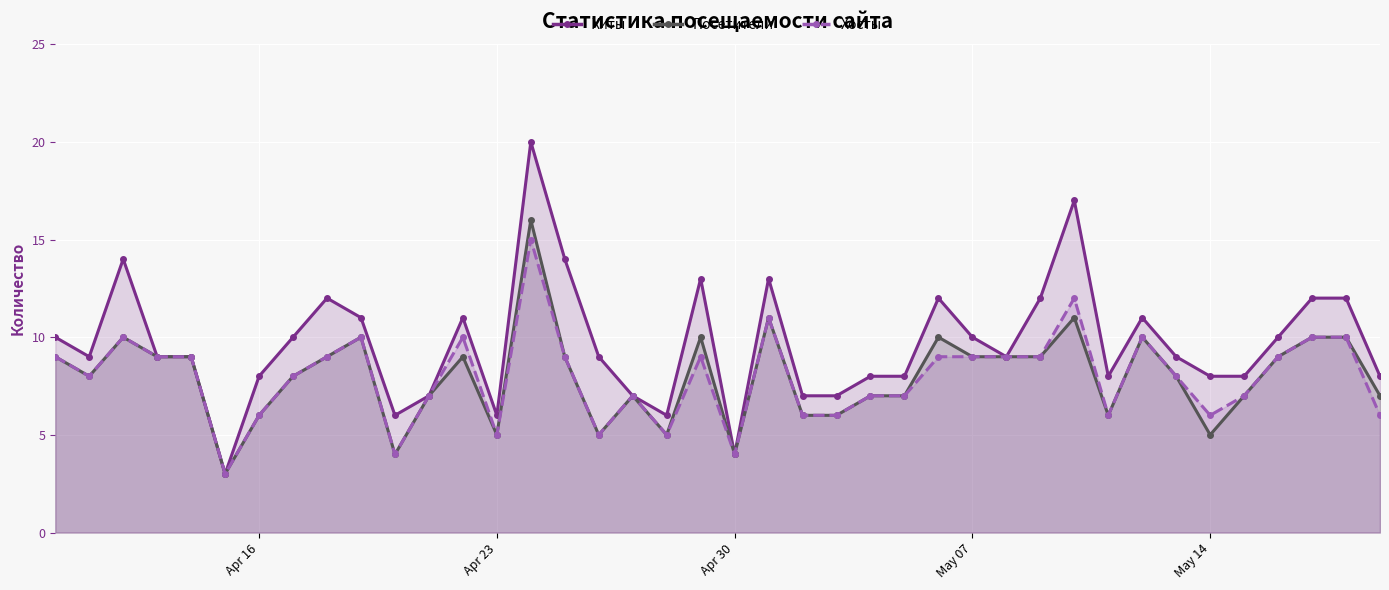

True or false: Посетители has a value of 6 at Apr 30.

False